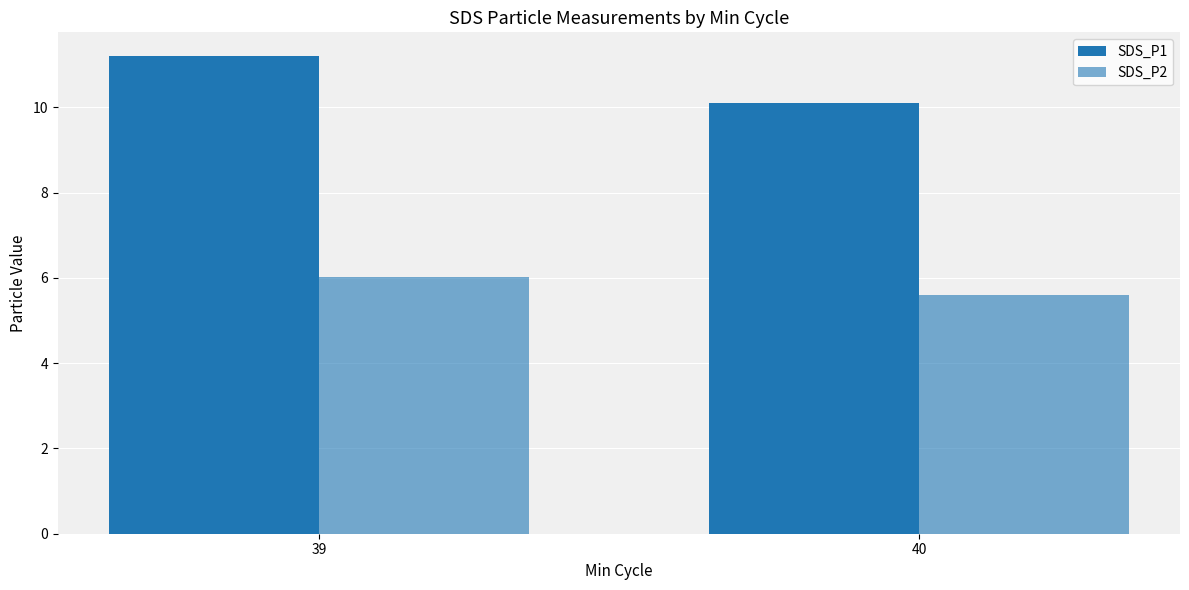

What is the difference between the highest and lowest values at 39?

5.2